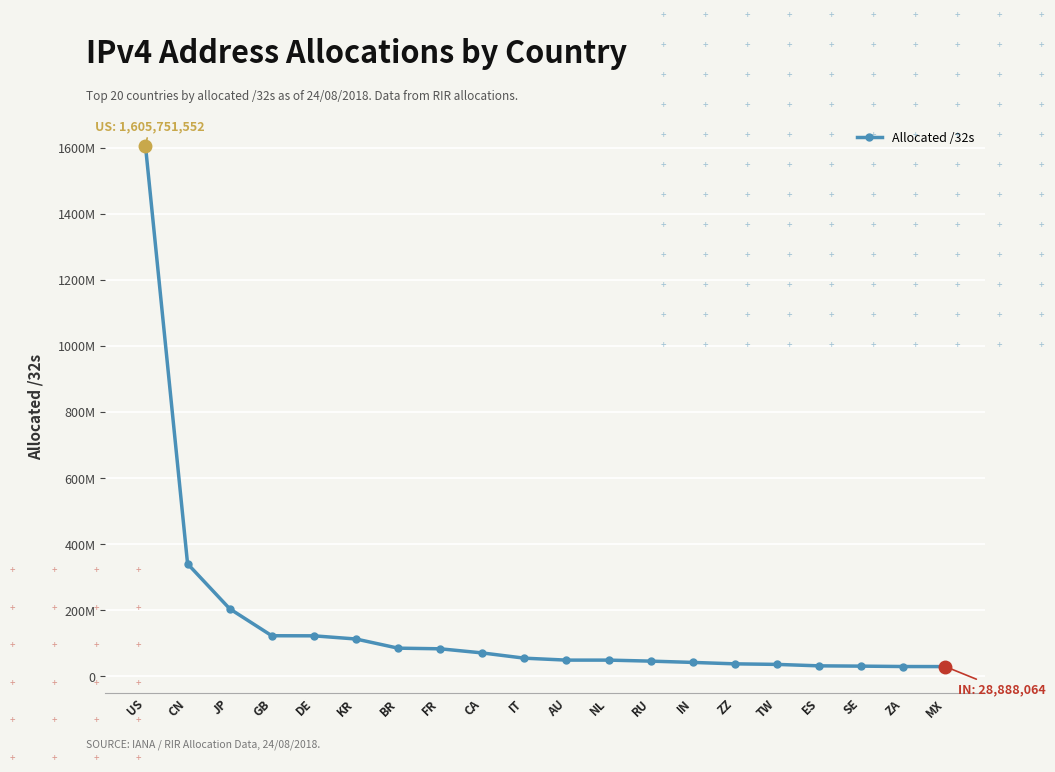

What is the approximate value at JP?

204061440